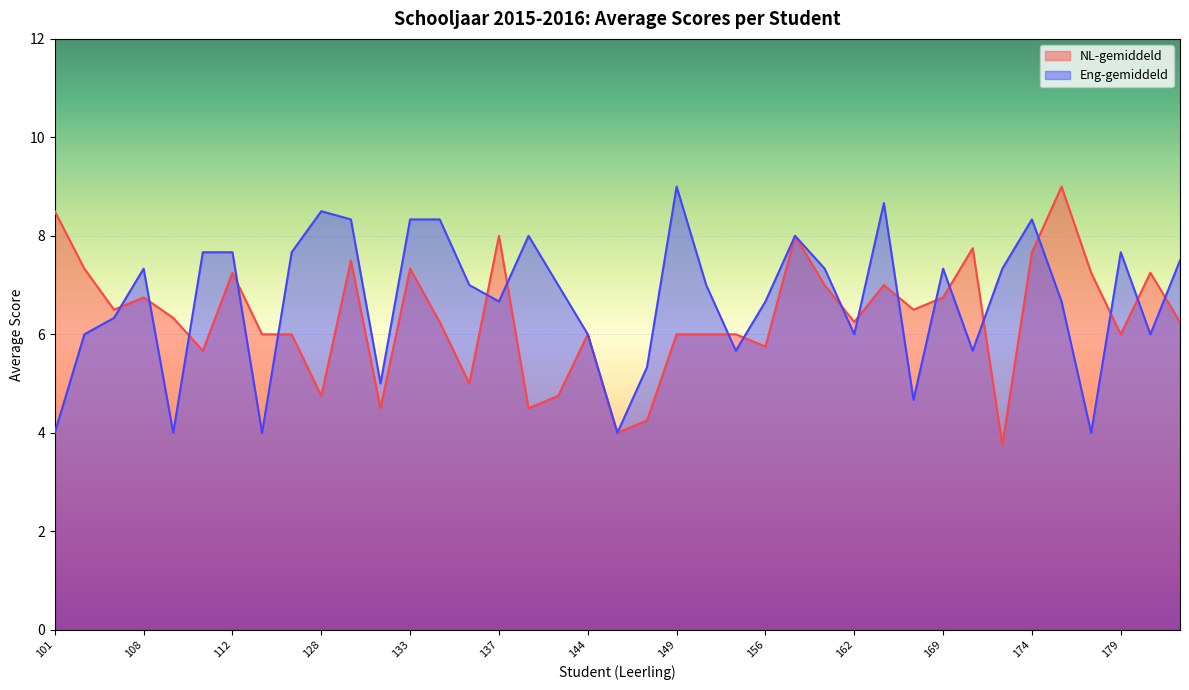

The value of NL-gemiddeld at 165 is 7.0. True or false?

True